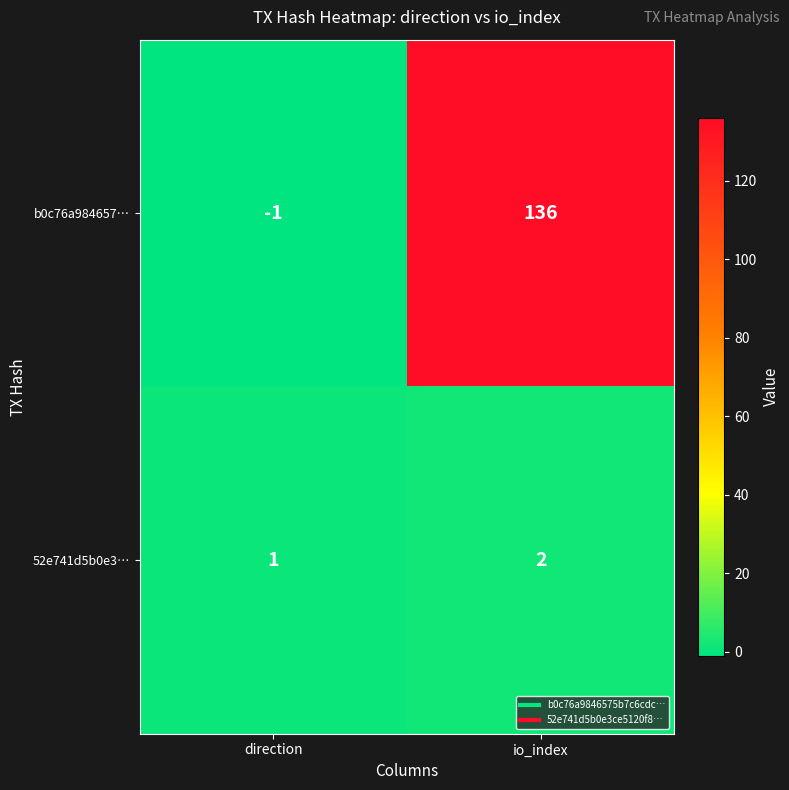

List the series in order of their overall mean, highest first.

b0c76a984657…, 52e741d5b0e3…